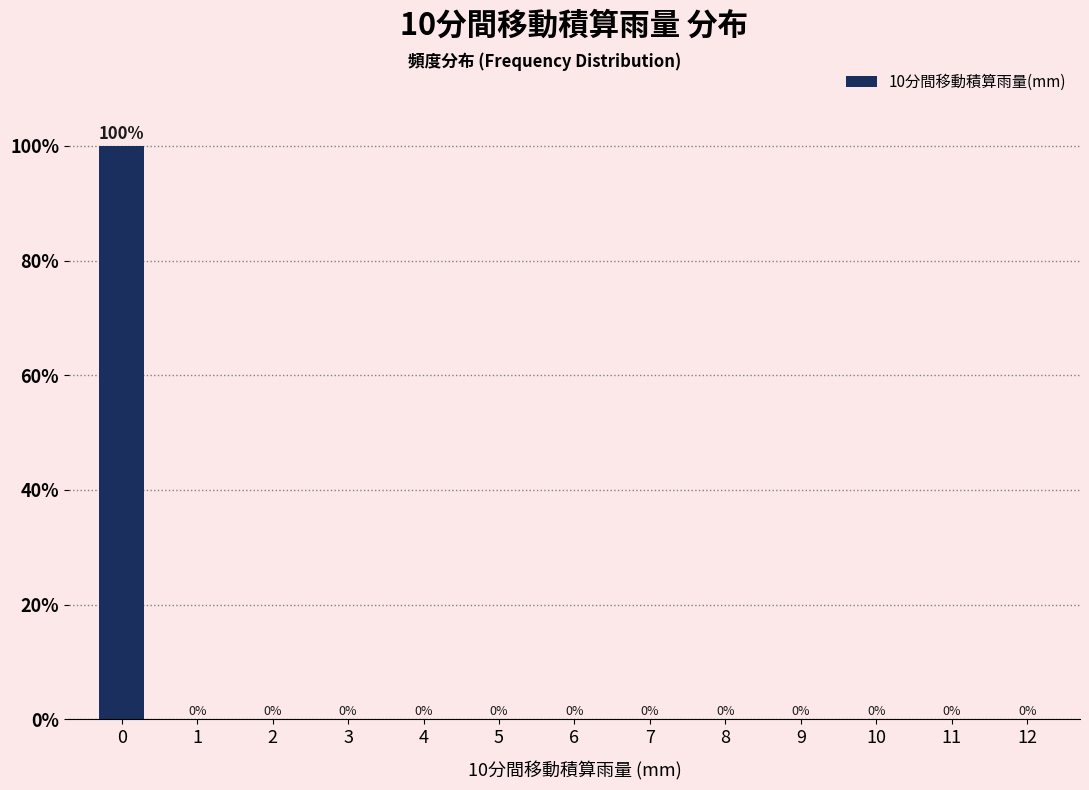

Reading left to right, what are all the values shown in this chart?

0=100	1=0	2=0	3=0	4=0	5=0	6=0	7=0	8=0	9=0	10=0	11=0	12=0